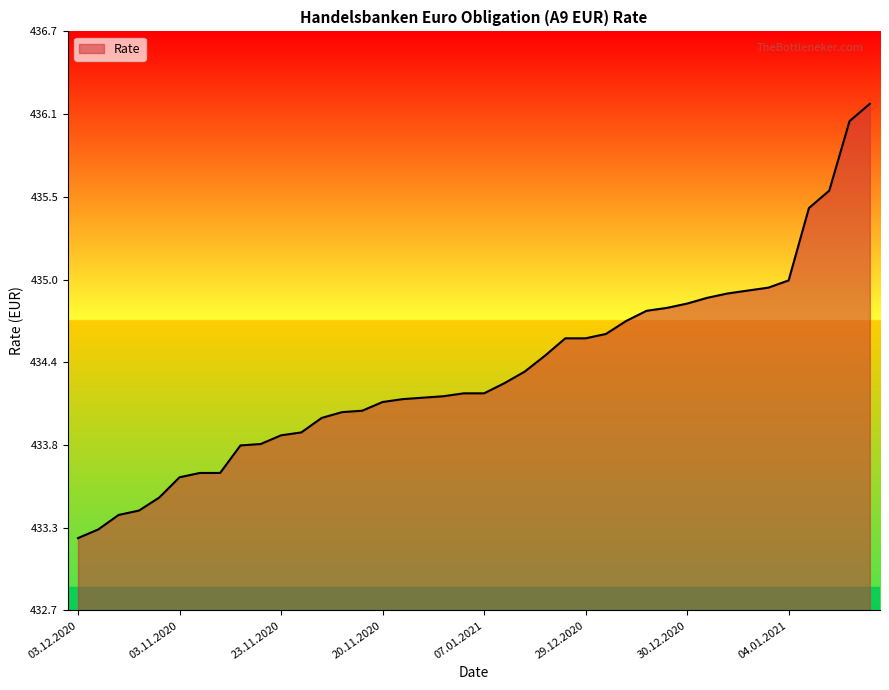

What is the value of the 24th point from the left?

434.4